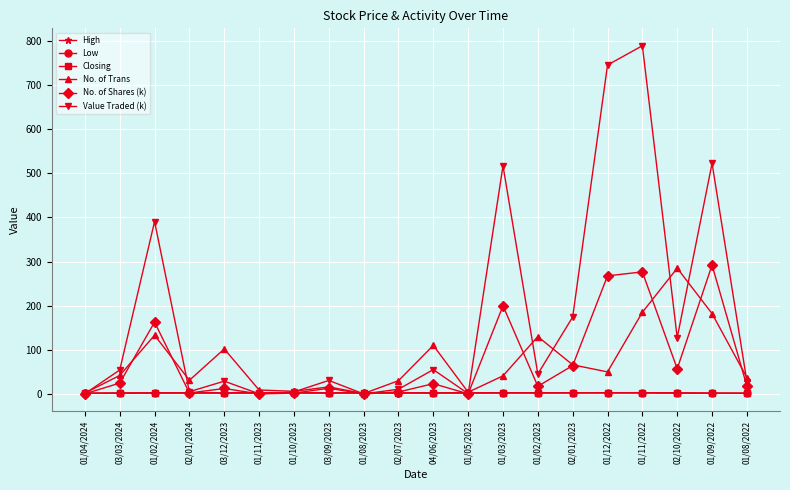

What are all the series names shown in the legend?

High, Low, Closing, No. of Trans, No. of Shares (k), Value Traded (k)